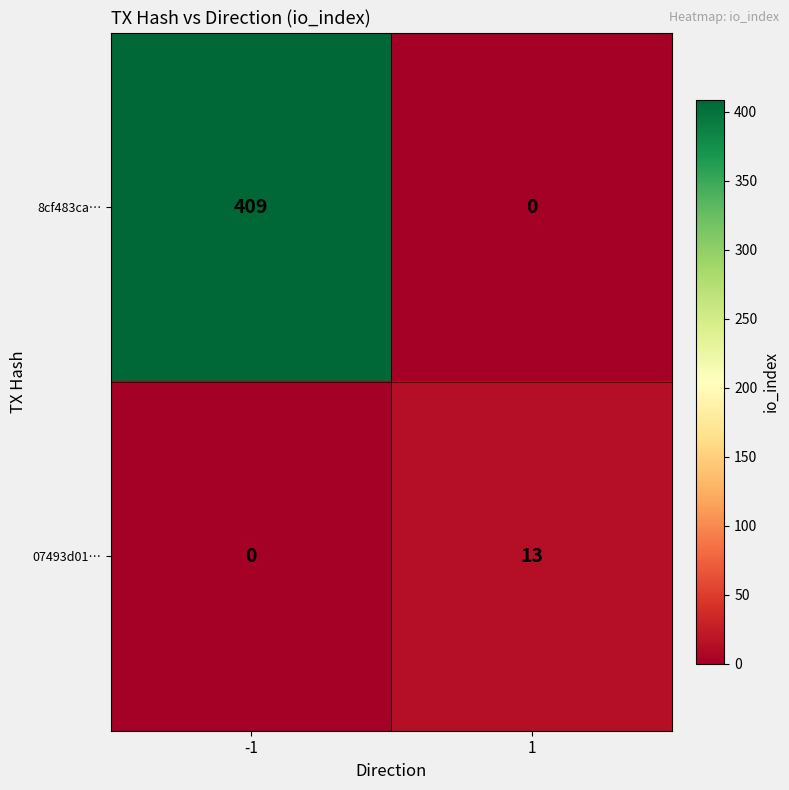

At 1, list the series in order from largest to smallest.

07493d01…, 8cf483ca…